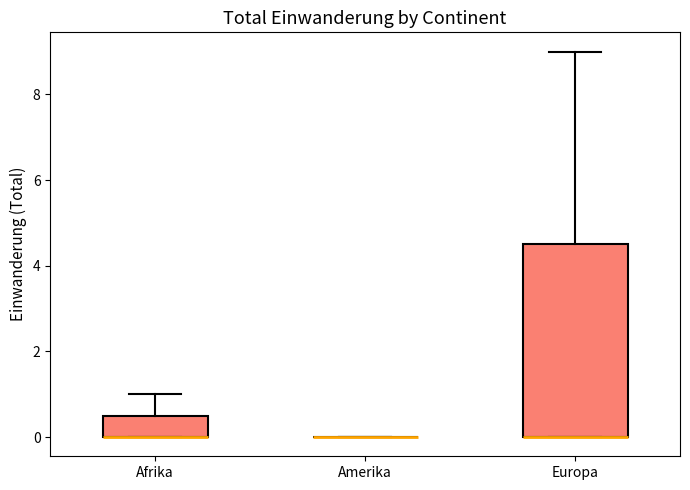

Where is the lower edge of the box for Afrika on the y-axis? The values are not printed on the chart, so give them approximately, as read against the axis.

0.0